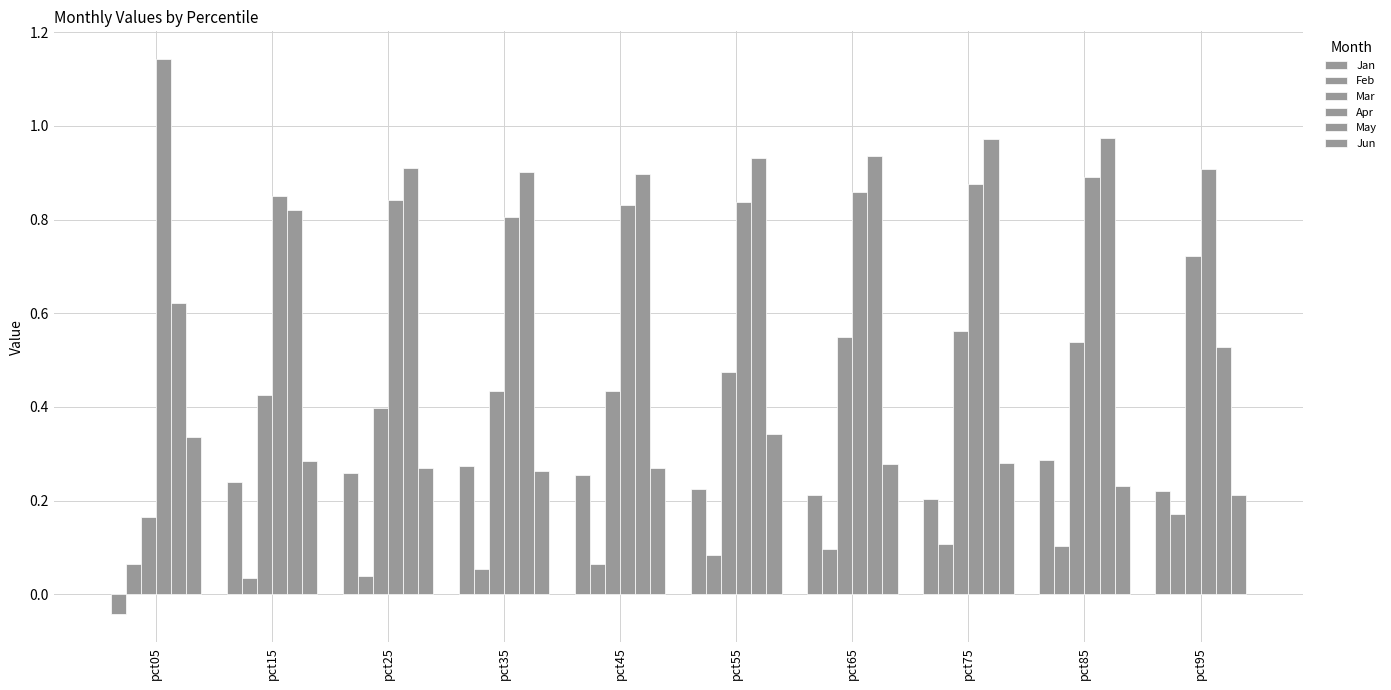

Count the number of categories in the chart.

10